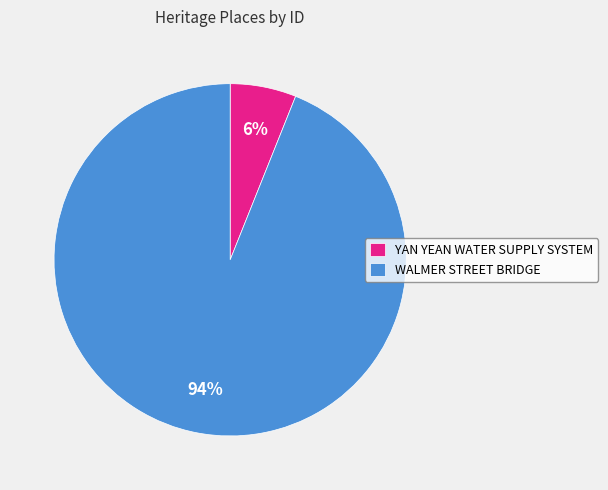

Which slice represents more than half of the pie?

WALMER STREET BRIDGE